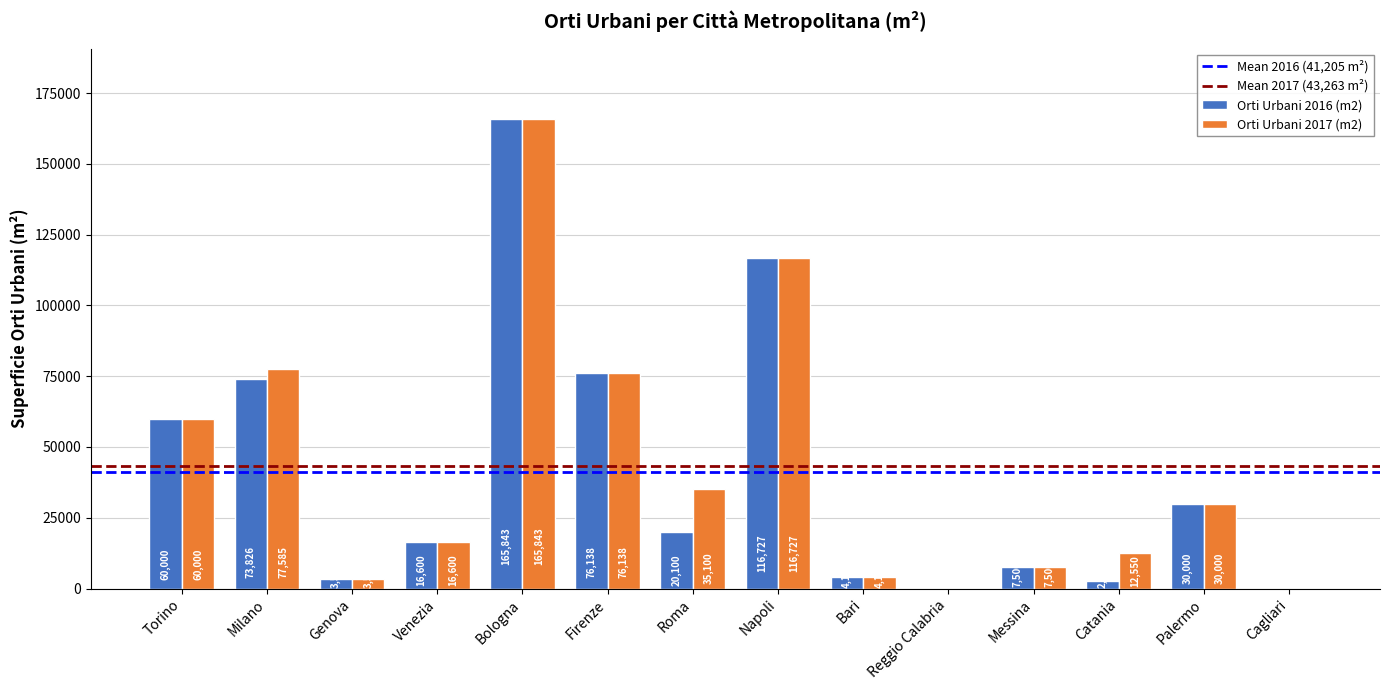

At which label does Orti Urbani 2016 (m2) first exceed 20100?

Torino